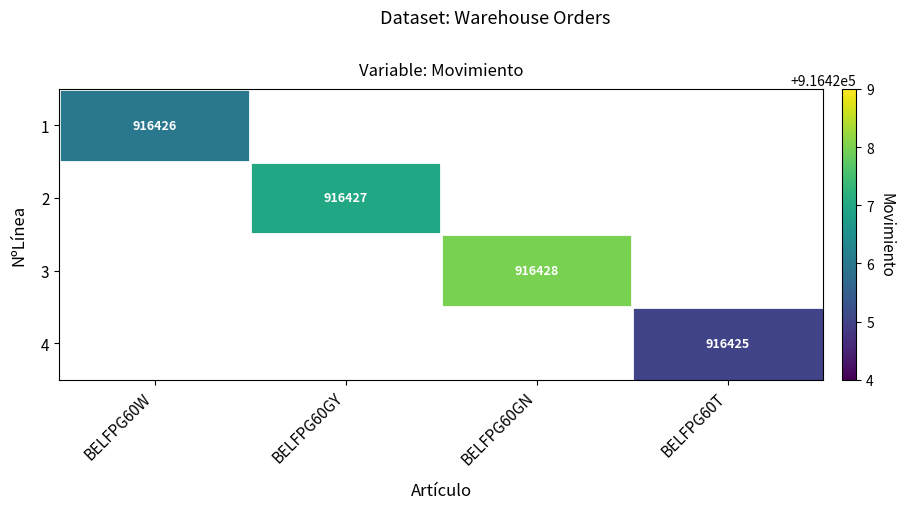

What is the minimum value shown in the chart?

916425.0